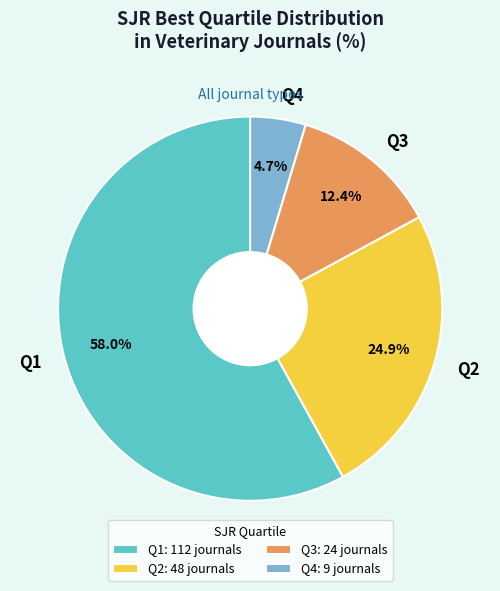

How many segments does this pie chart have?

4